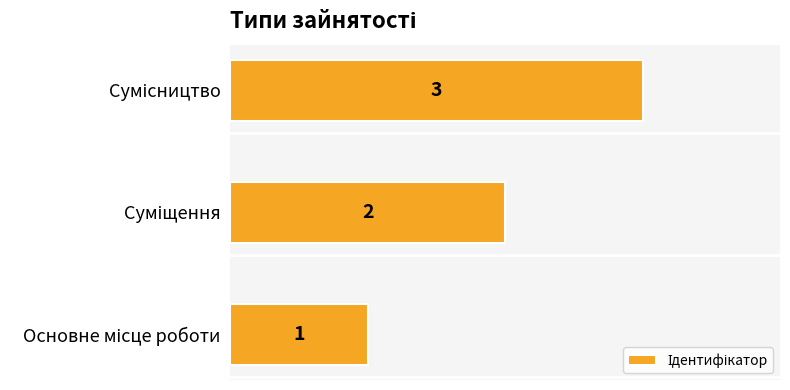

How many values are between 1 and 3?

3